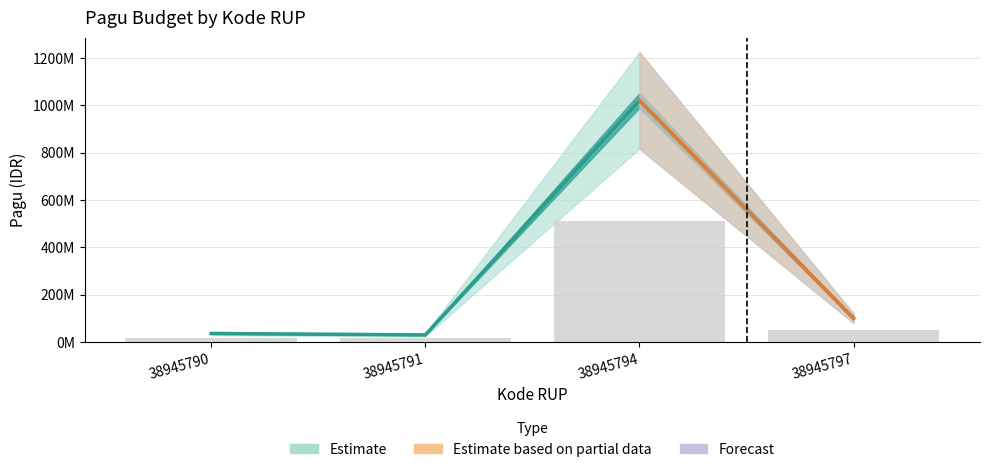

What is the change in value from 38945790 to 38945794?

+984000000